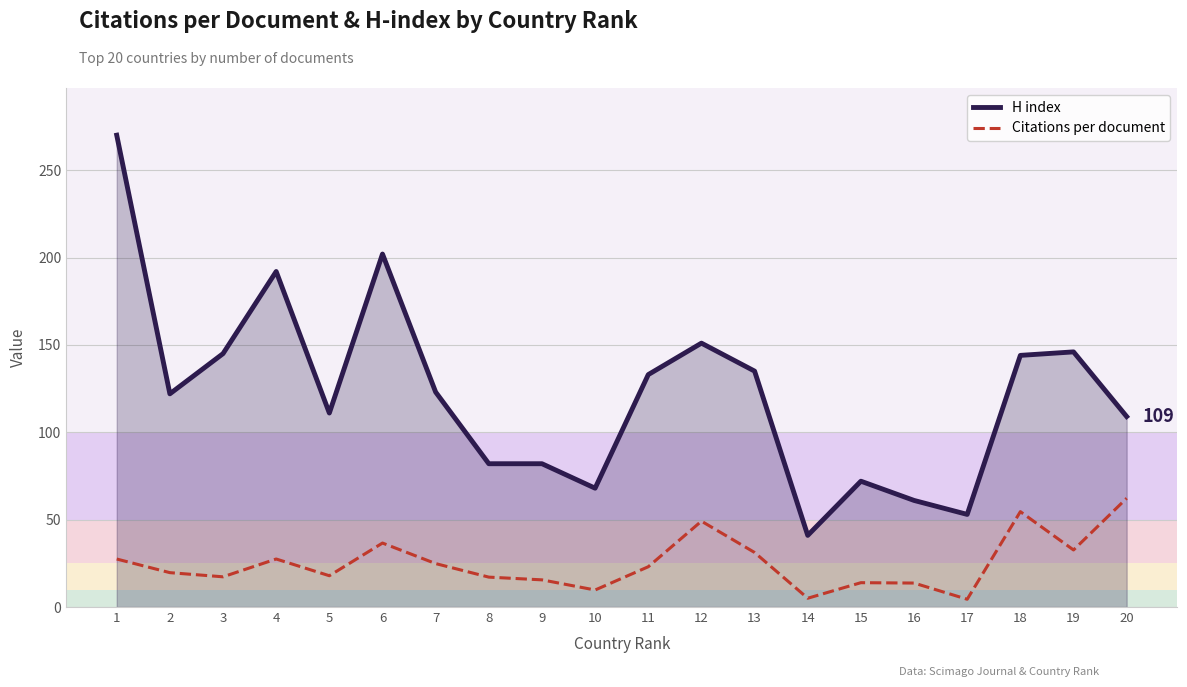

True or false: H index and Citations per document intersect in this chart.

False